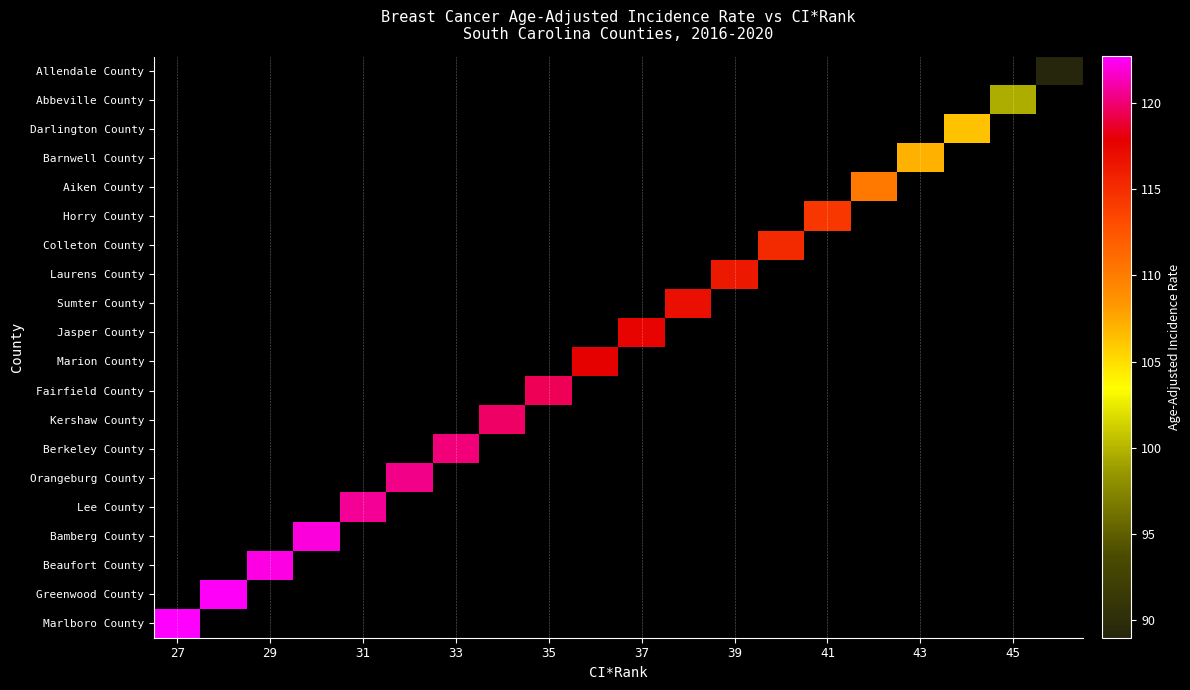

How many distinct data groups are displayed?

20